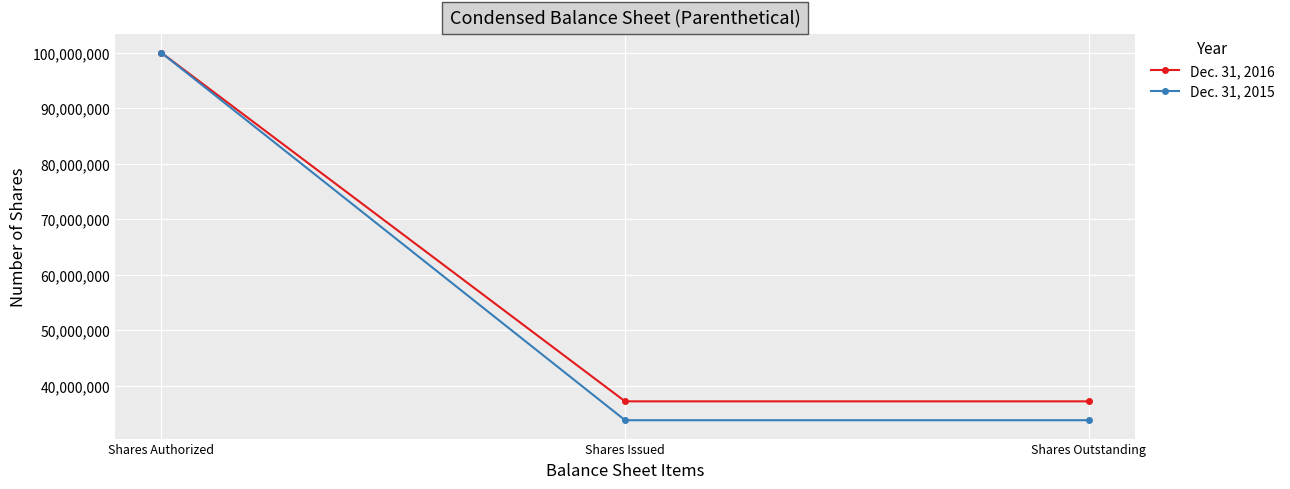

The Dec. 31, 2016 series shows 66320089 at Shares Authorized. True or false?

False